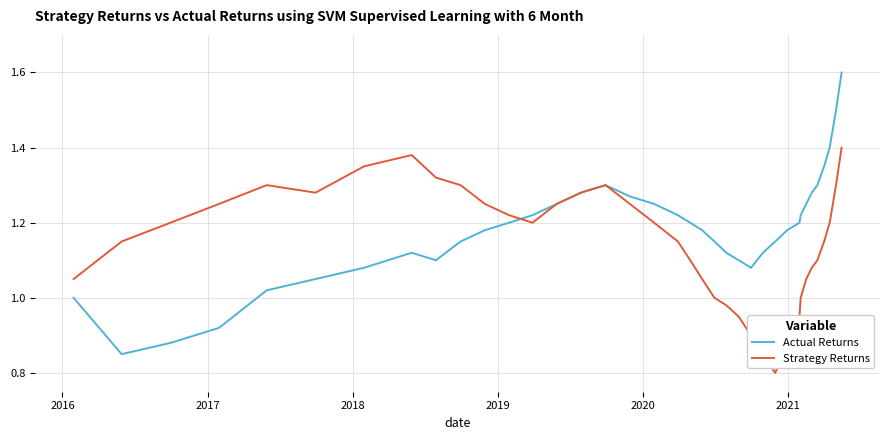

What is the greatest value displayed?

1.6